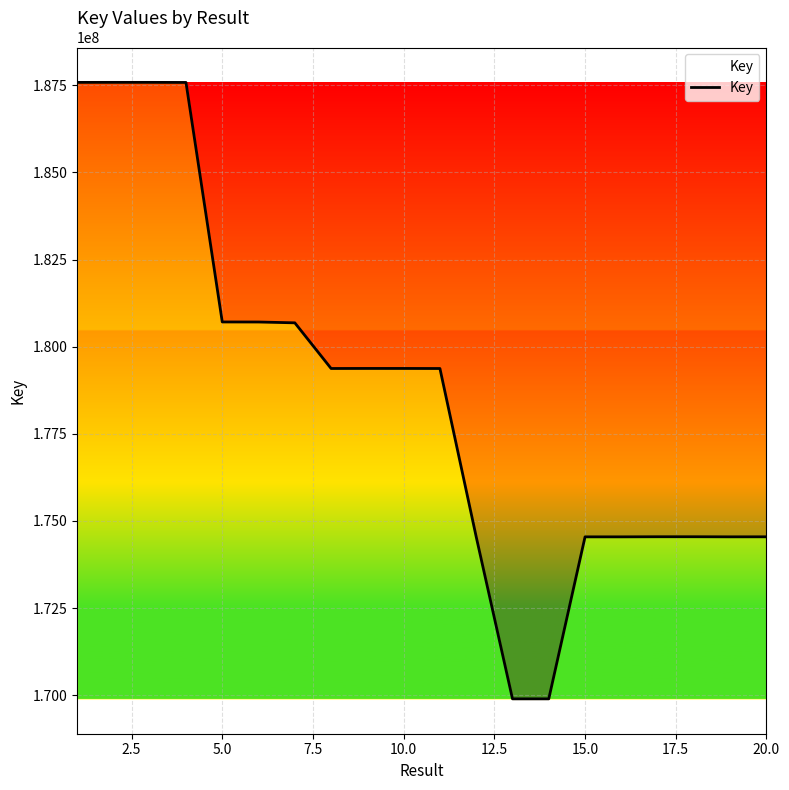

What is the difference between the maximum and minimum values?

17682660